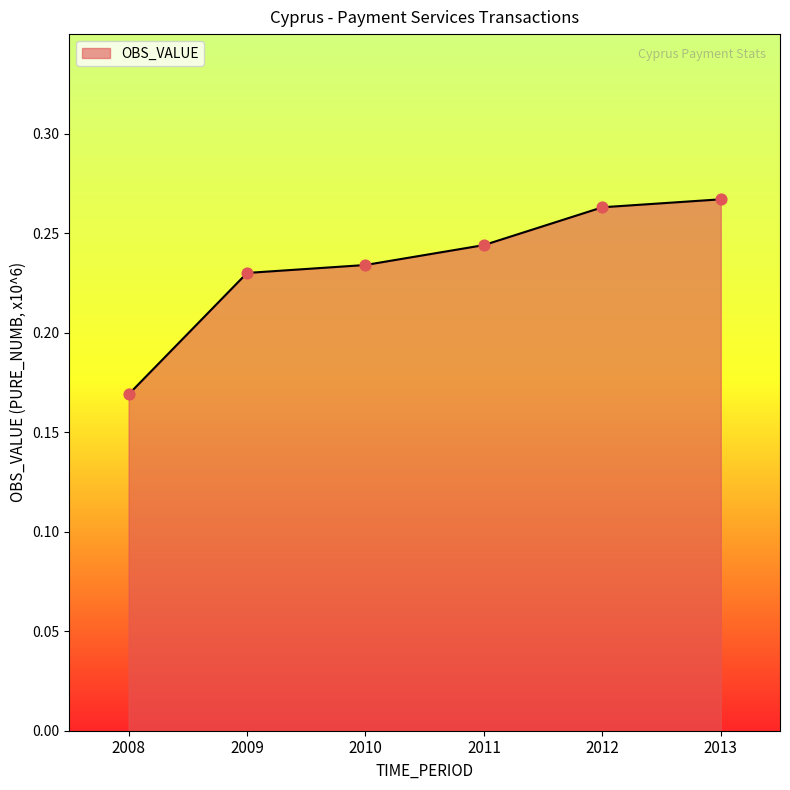

Which has a higher value, 2010 or 2009?

2010